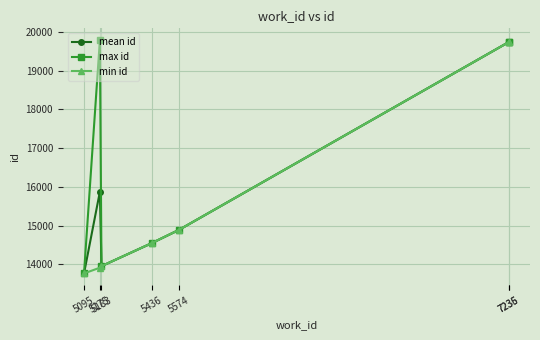

Does the chart display data point markers on the line(s)?

Yes